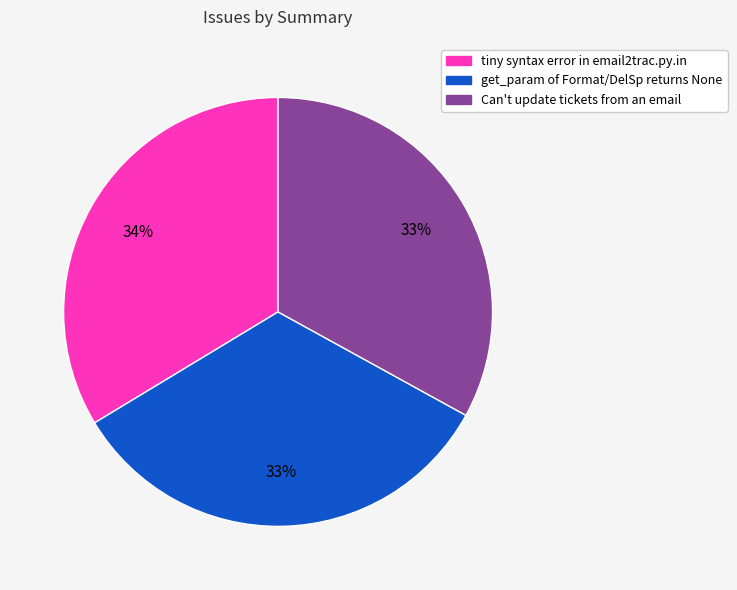

What is the ratio of the value at tiny syntax error in email2trac.py.in to the value at Can't update tickets from an email?

1.0